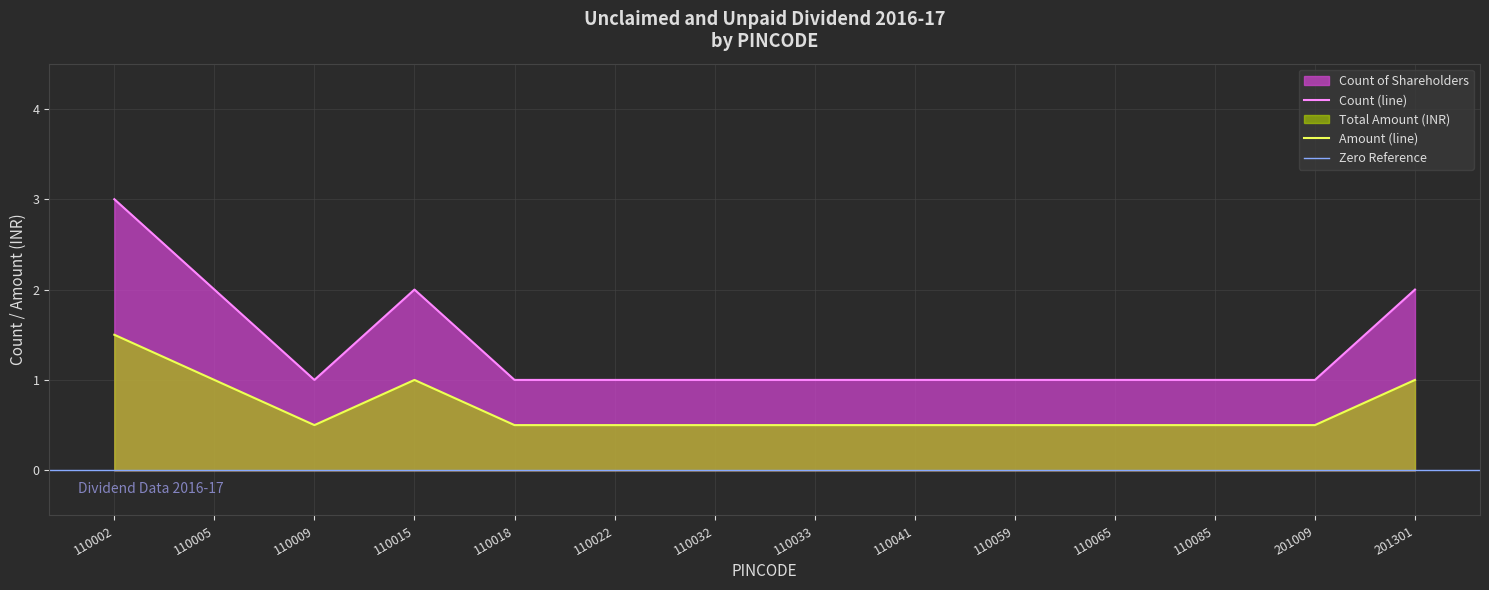

In Total Amount, how many points are lower than both neighbors (excluding endpoints)?

1